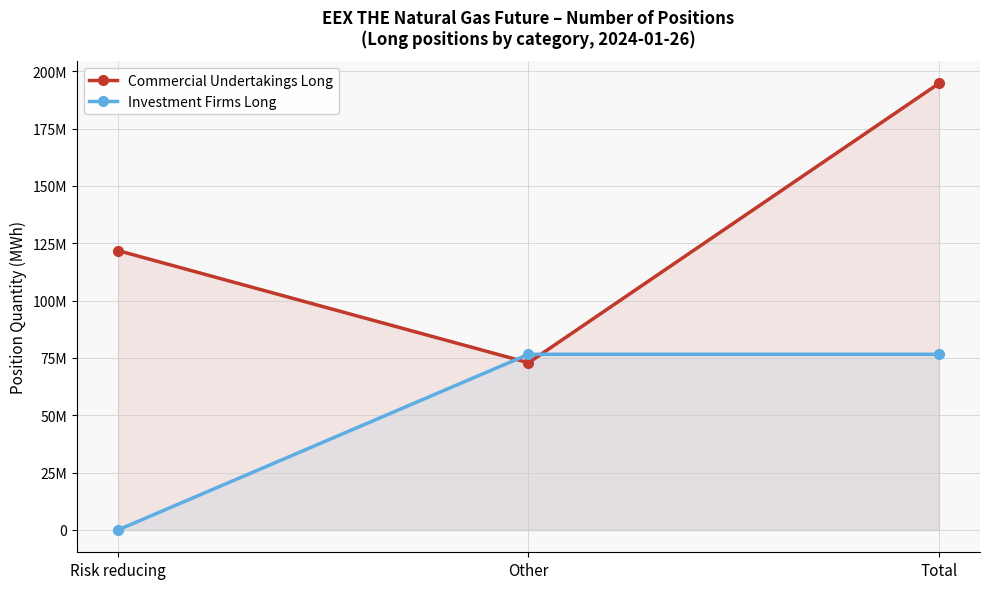

Read the Investment Firms Long value at Risk reducing, to the nearest 10.

10060